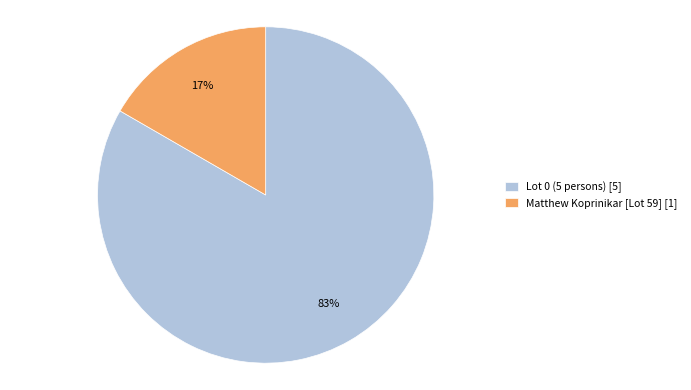

True or false: Matthew Koprinikar [Lot 59] [1] accounts for 17% of the total.

True